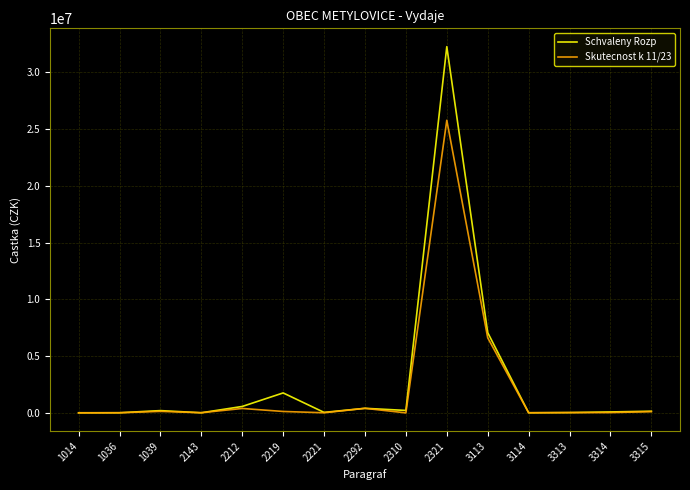

What is the difference between the highest and lowest values at 2143?

3249.2